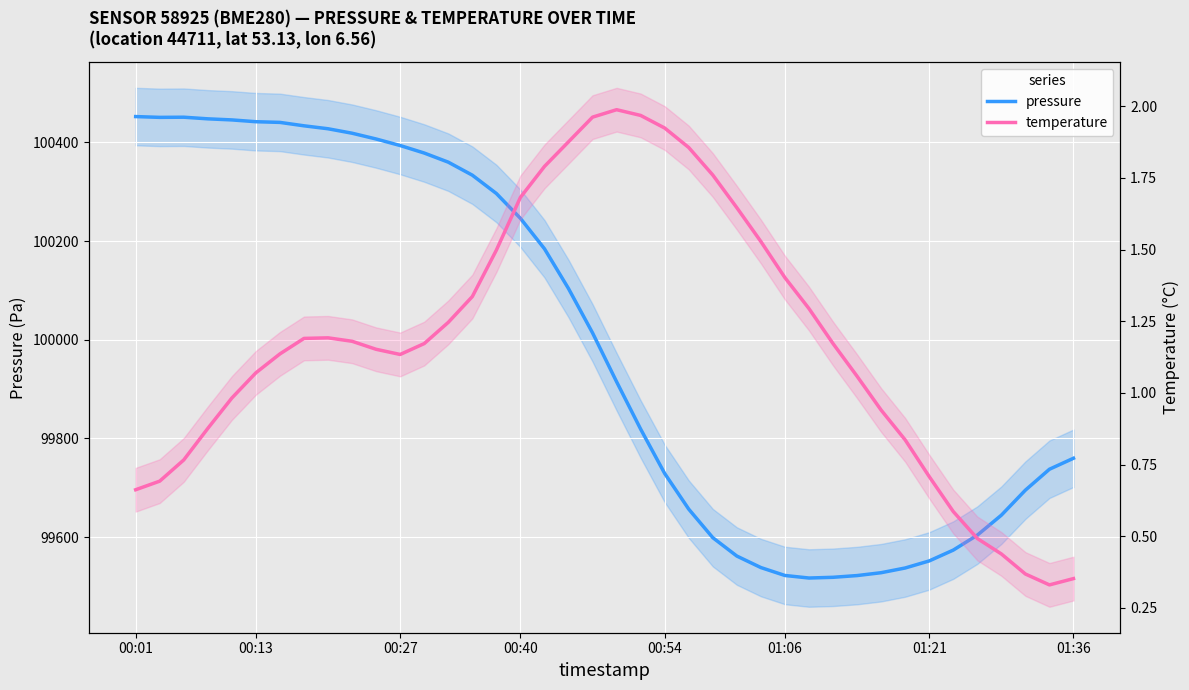

In pressure, how many points are higher than both neighbors (excluding endpoints)?

1